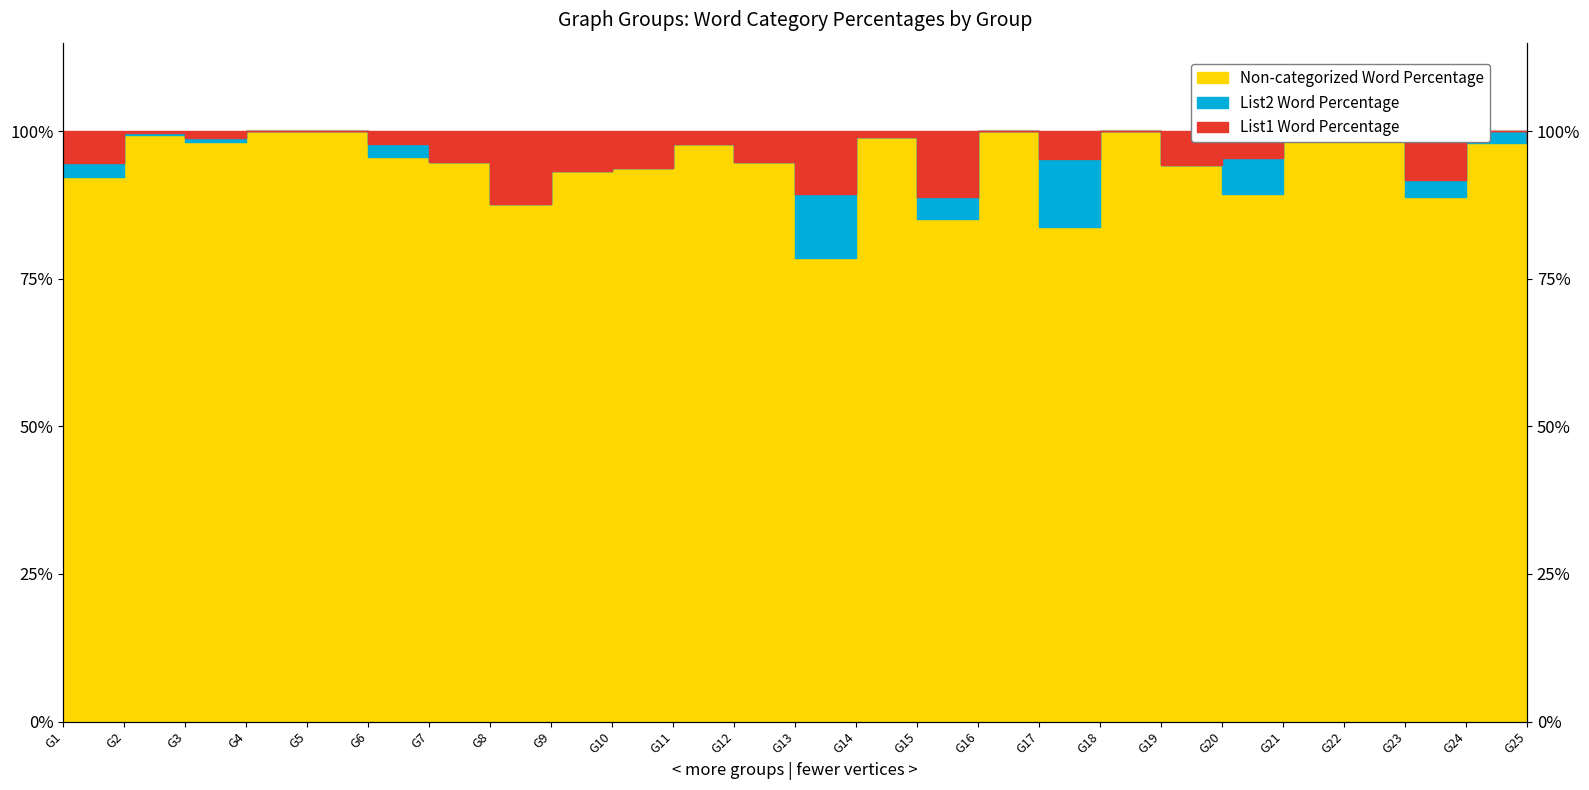

True or false: List1 Word Percentage and Non-categorized Word Percentage cross at least once.

False